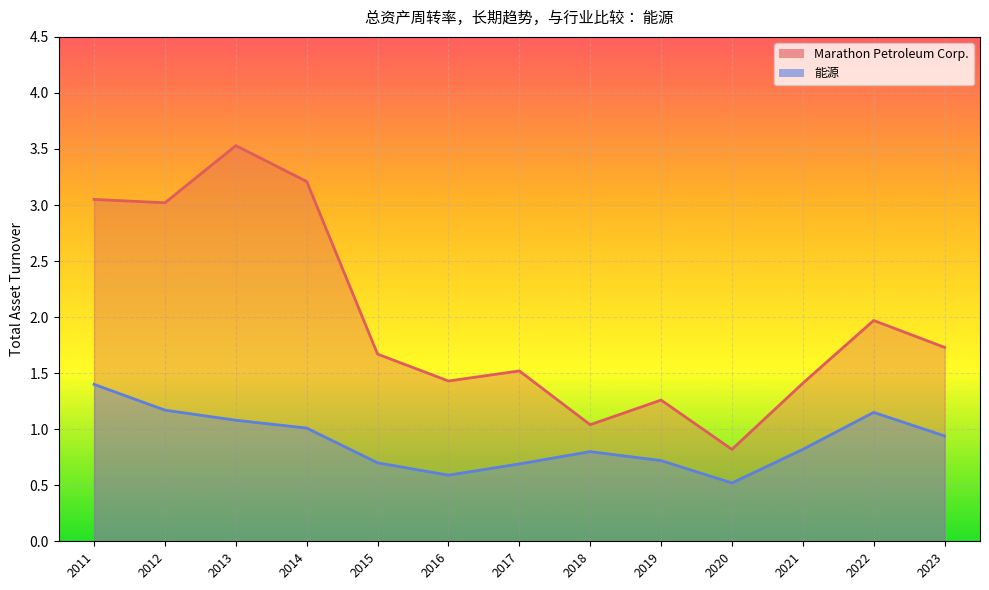

How many data points in Marathon Petroleum Corp. are above 1?

12